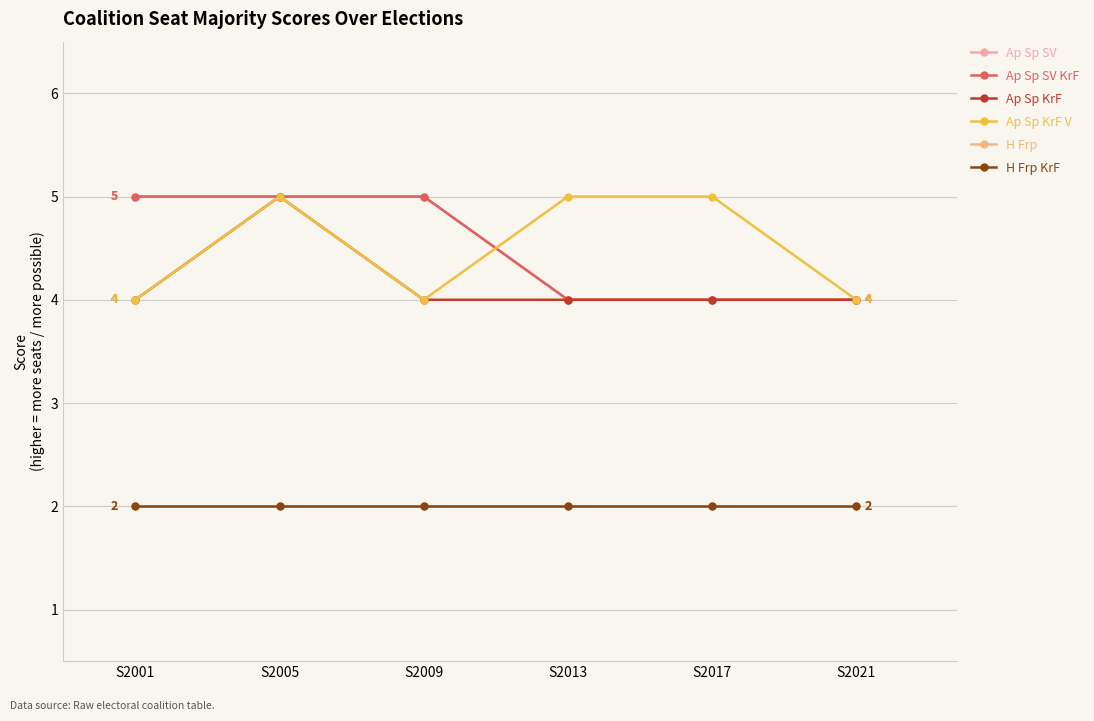

Does the chart have visible grid lines?

Yes